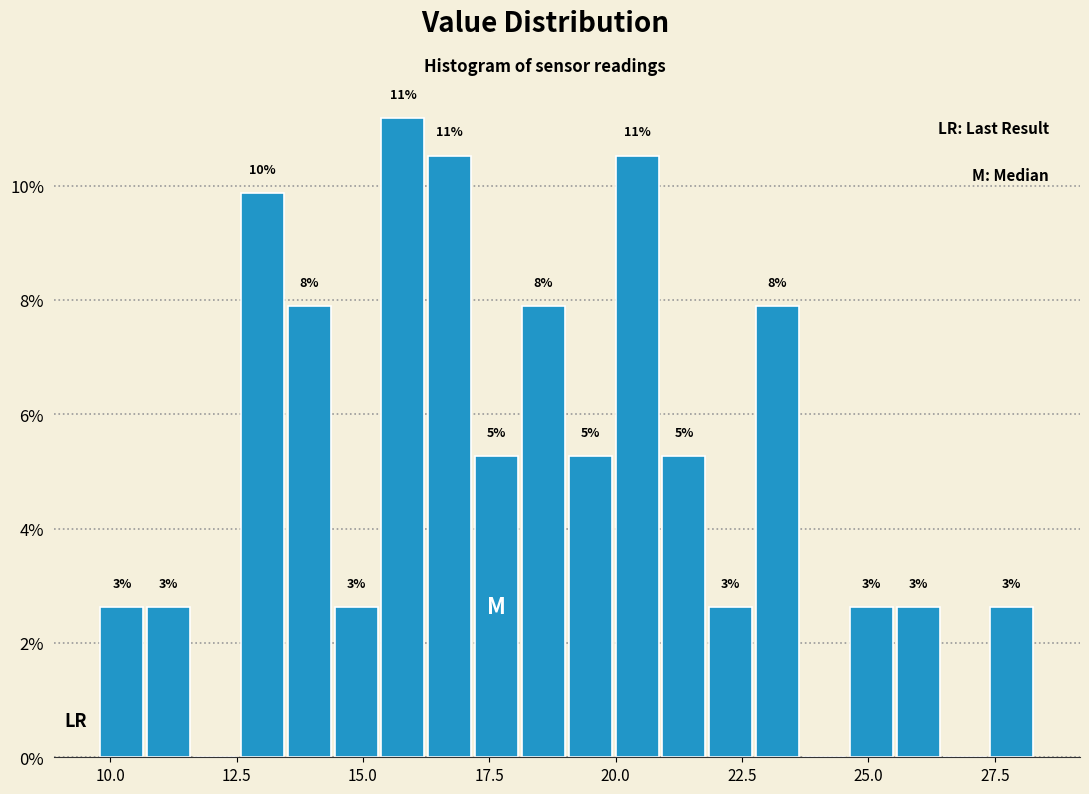

Read against the x-axis, roughly where is the centre of the tallest bar?

16.0